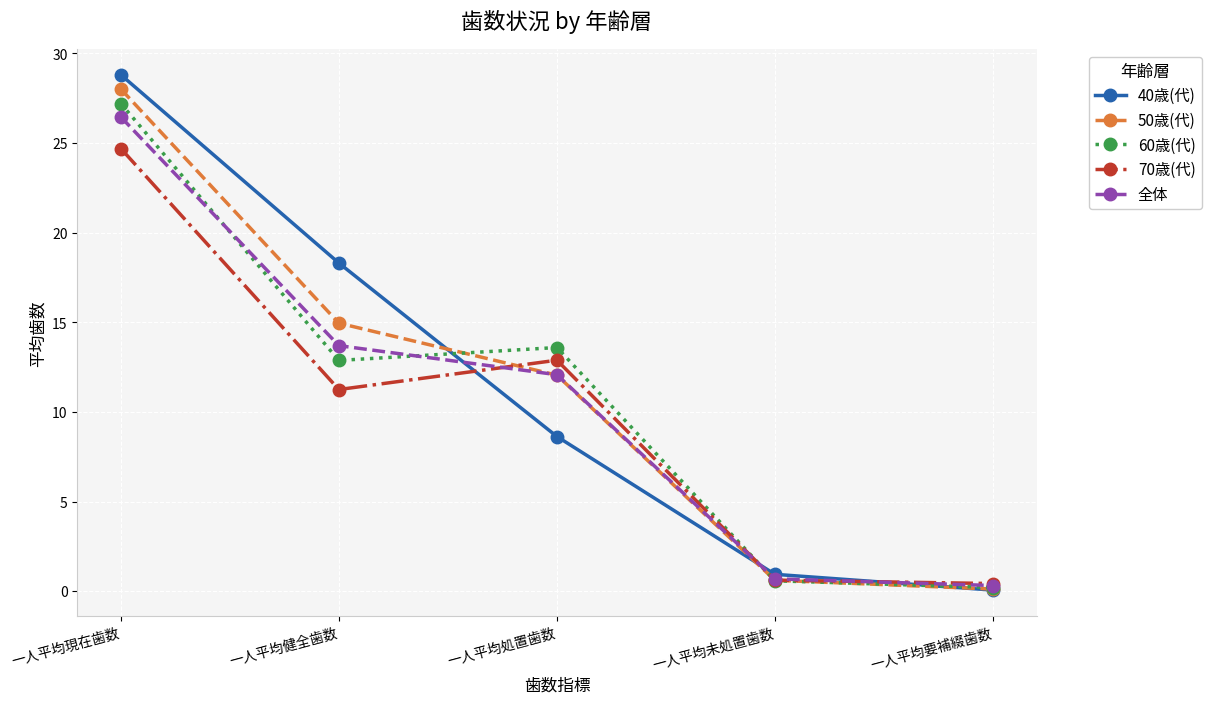

Between which two adjacent categories do 全体 and 60歳(代) first intersect?

一人平均現在歯数 and 一人平均健全歯数